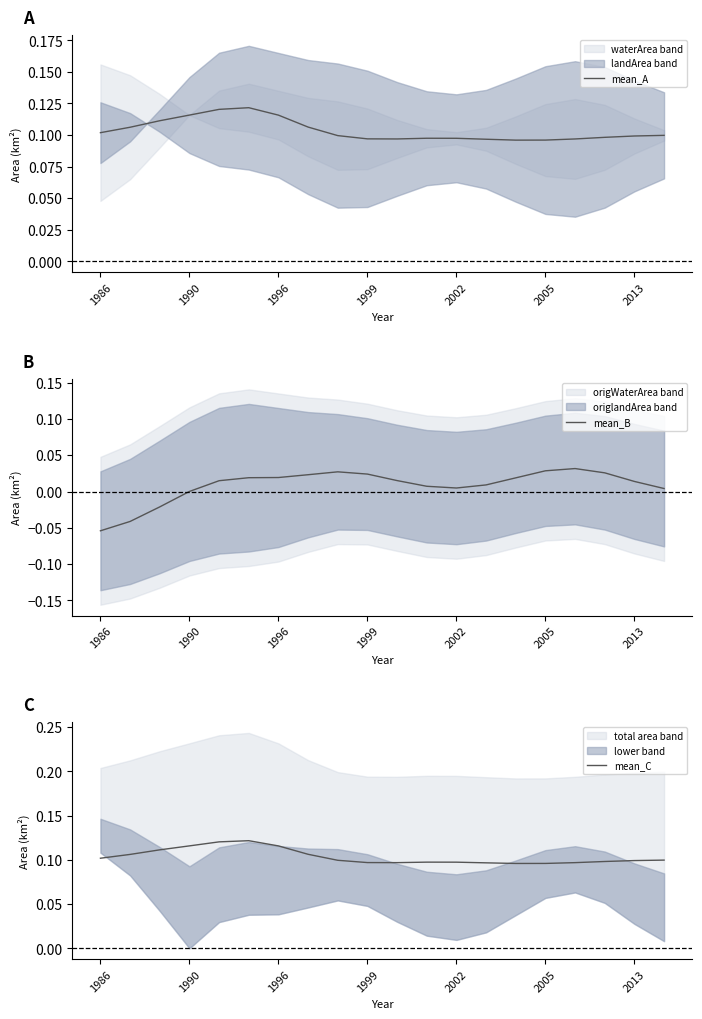

What is the sum of all mean_A values?

2.1